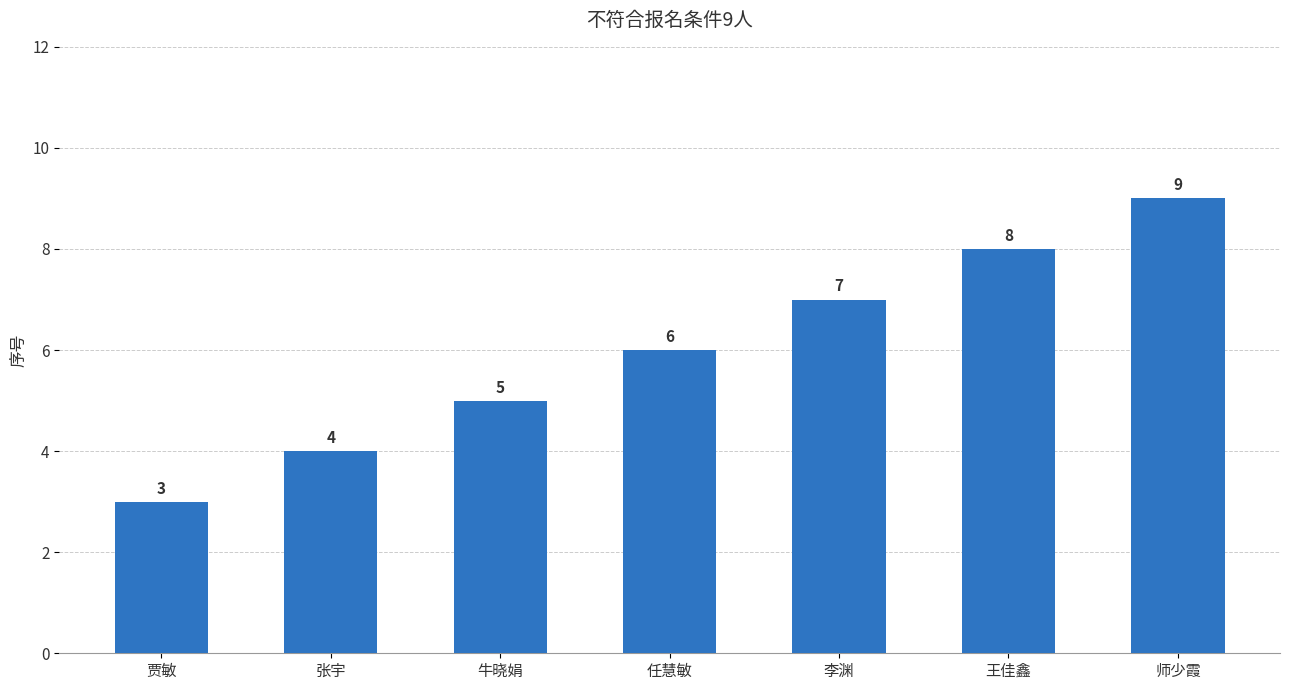

At which label is the value closest to 6?

任慧敏